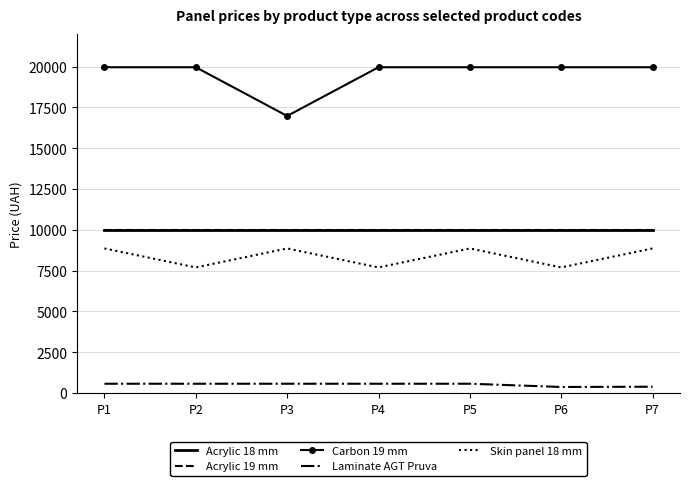

How many categories are shown in the chart?

7